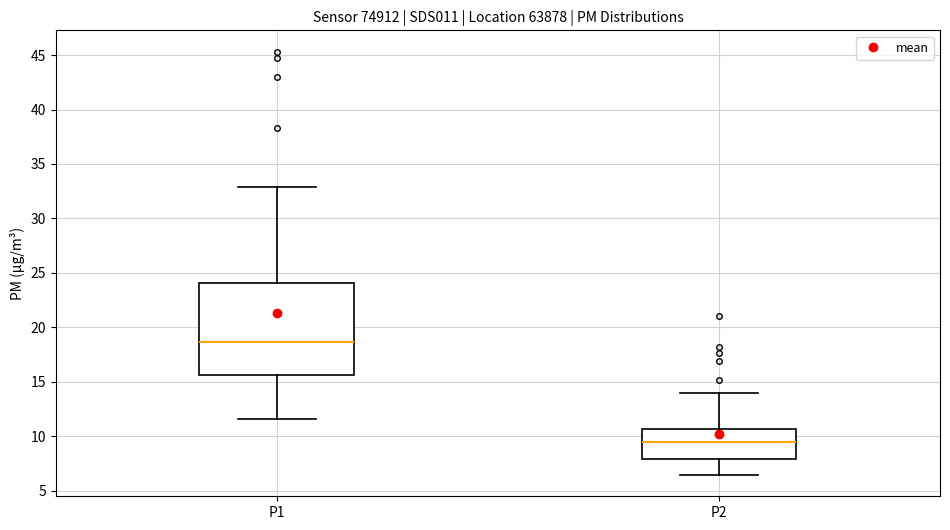

Where is the lower edge of the box for P2 on the y-axis? The values are not printed on the chart, so give them approximately, as read against the axis.

8.0